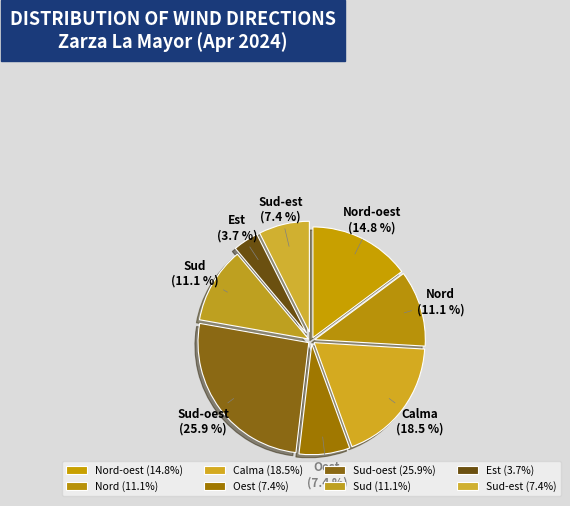

Is the sum of Sud-est and Nord-oest greater than half?

No